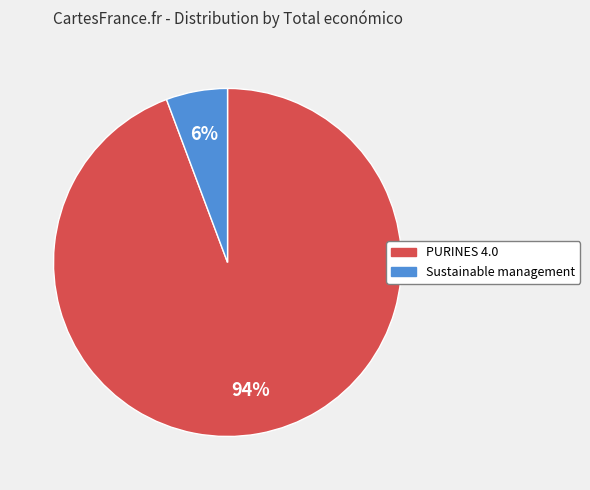

Does any single category account for the majority?

Yes